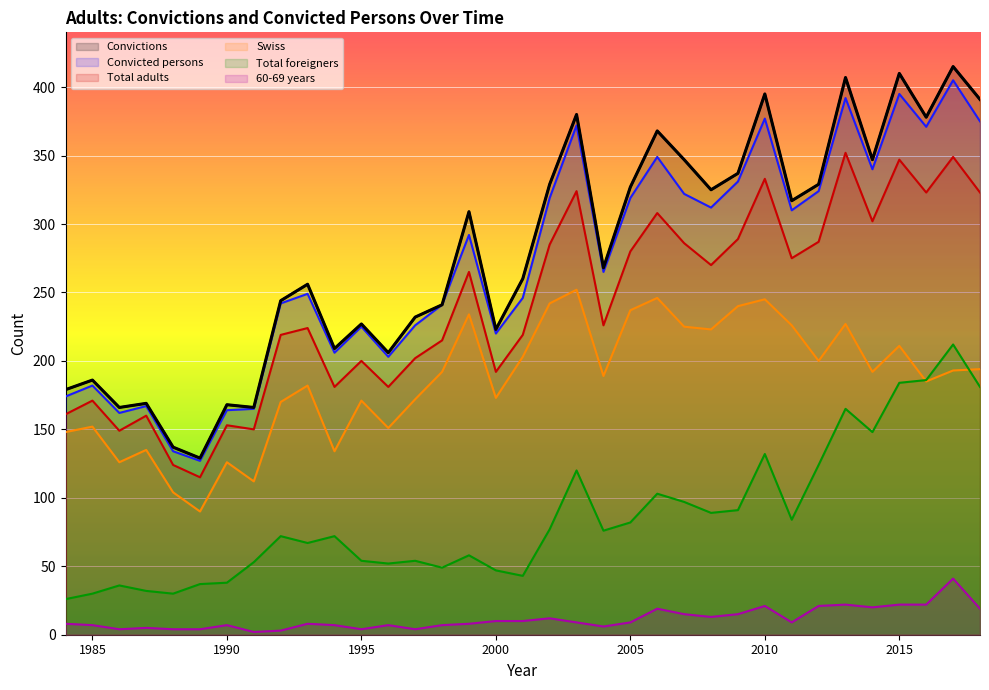

True or false: Convictions has a value of 327 at 2005.

True